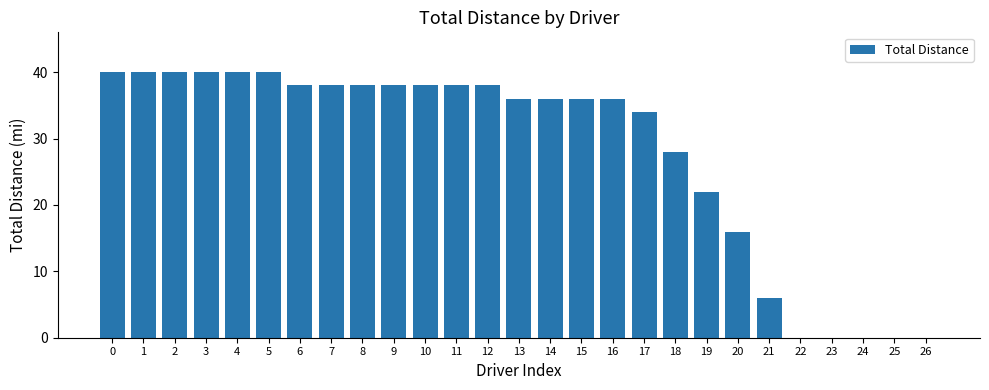

The value at 1 is 53. True or false?

False